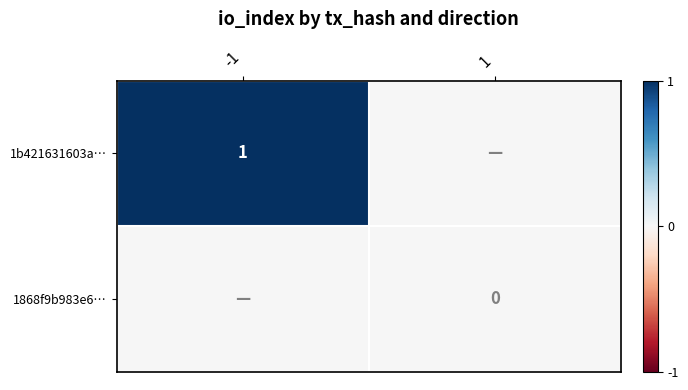

What is the total value across all series at -1?

1